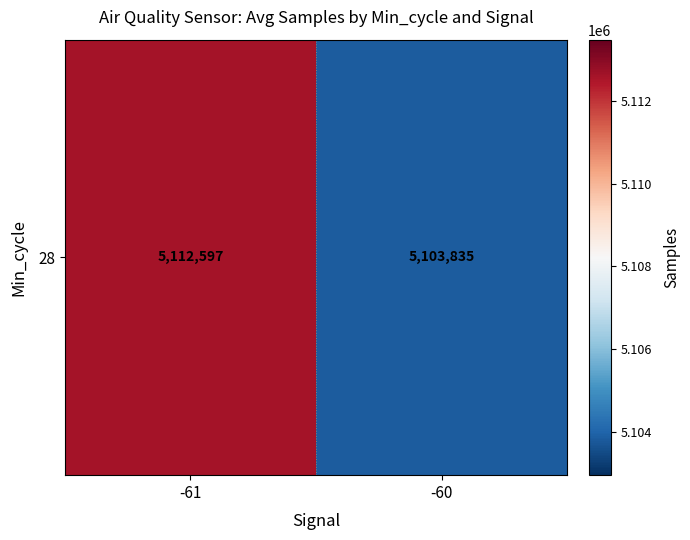

The value at -61 is 7292815.1. True or false?

False